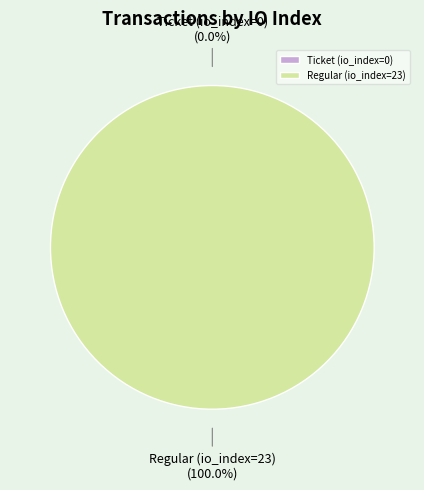

What is the total percentage of Regular (io_index=23) and Ticket (io_index=0)?

100.0%